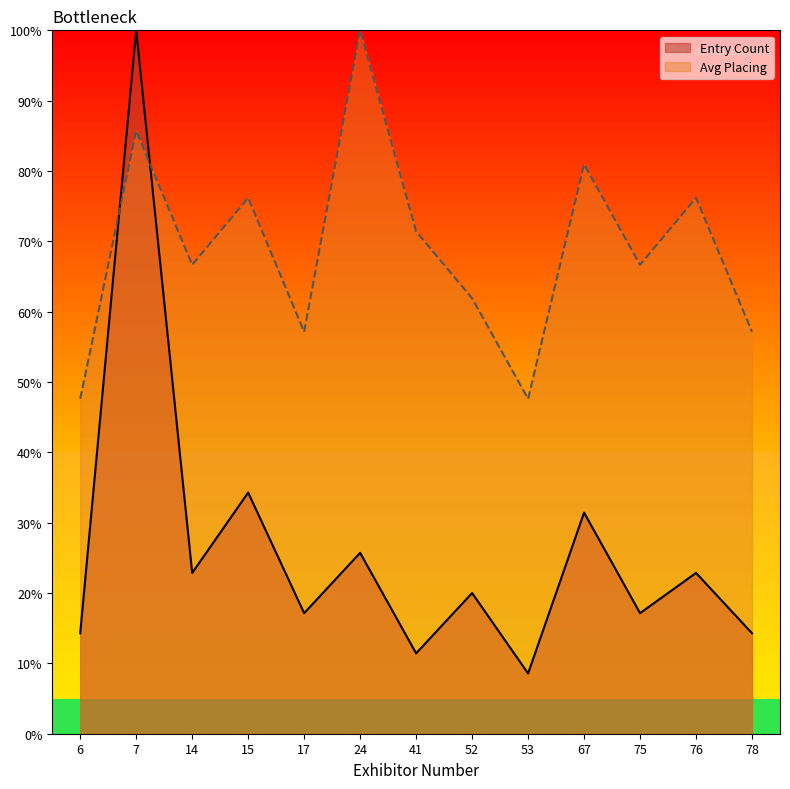

What is the difference between the maximum and minimum values in the Entry Count series?

91.4